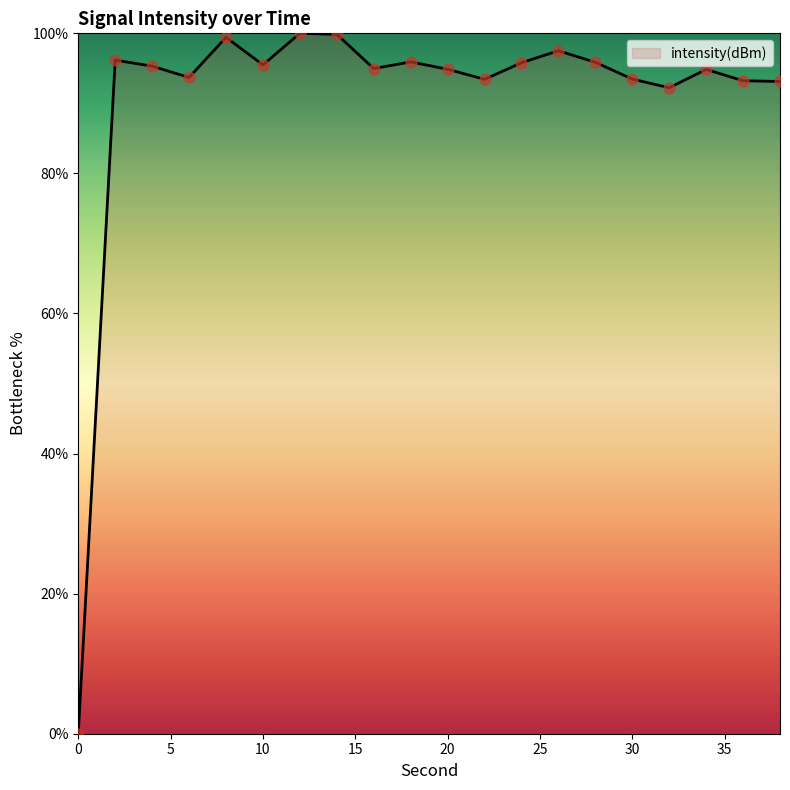

What is the difference between the maximum and minimum values?

100.0